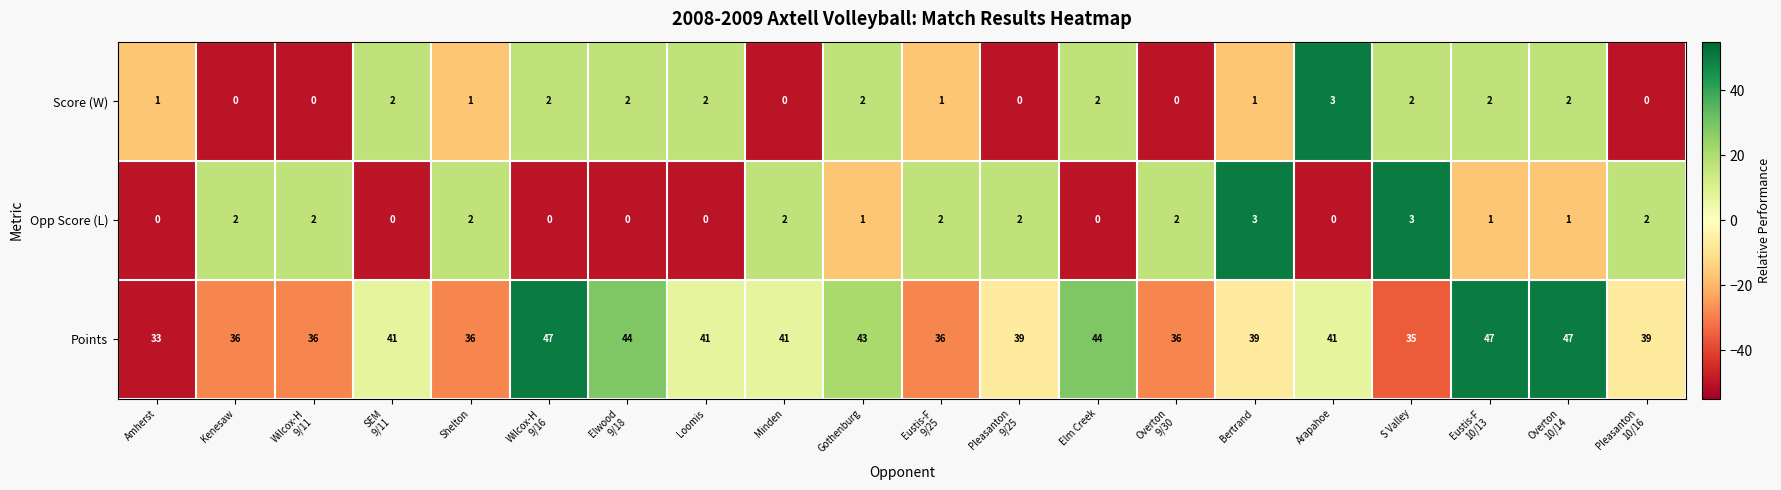

What is the smallest value displayed?

0